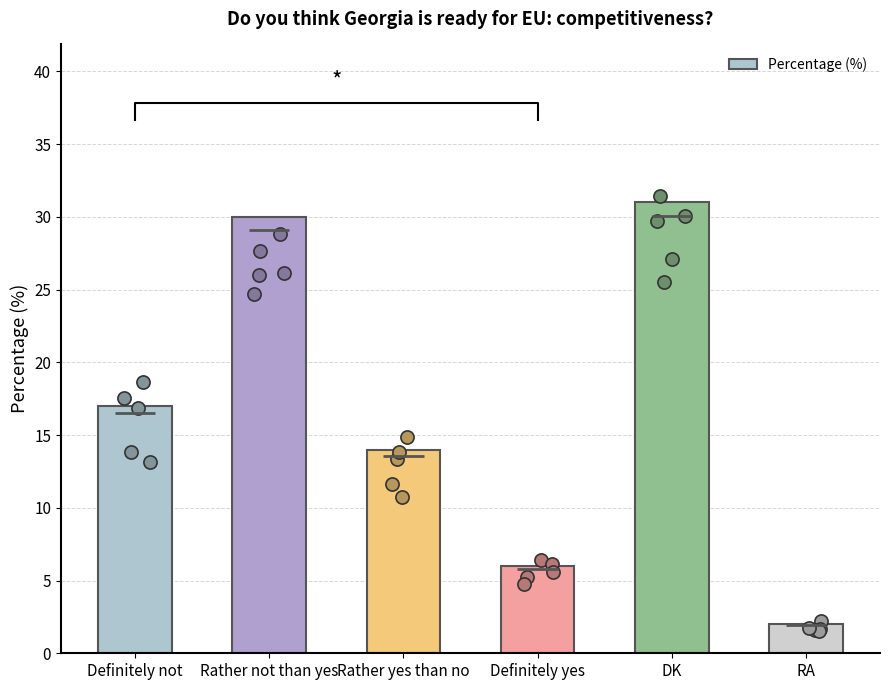

Which has a higher value, Rather yes than no or DK?

DK